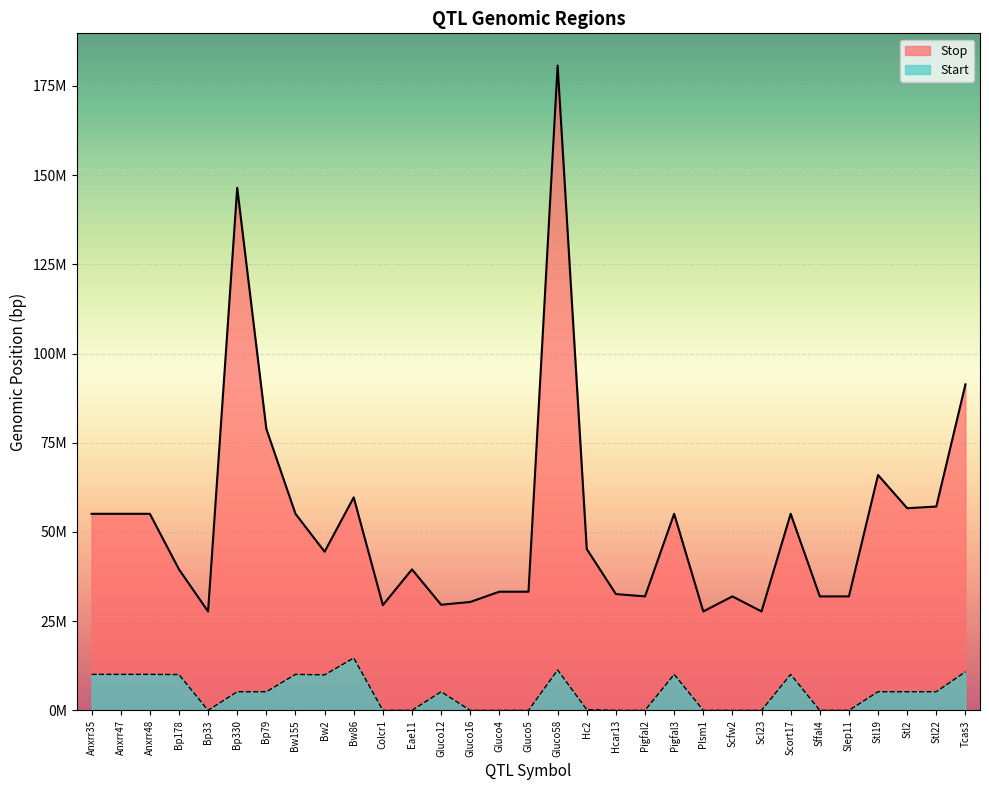

List the series in order of their overall mean, highest first.

Stop, Start